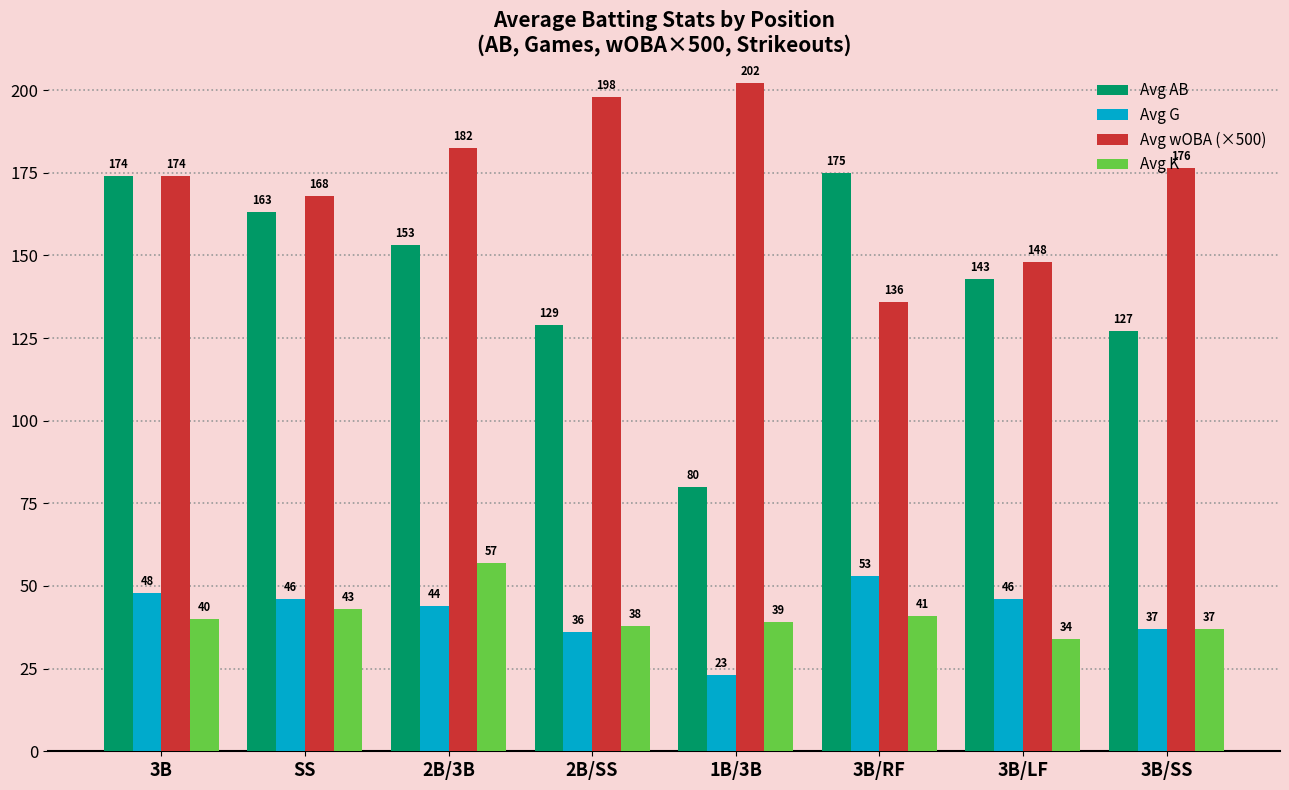

At how many categories does at least one series exceed 173?

6